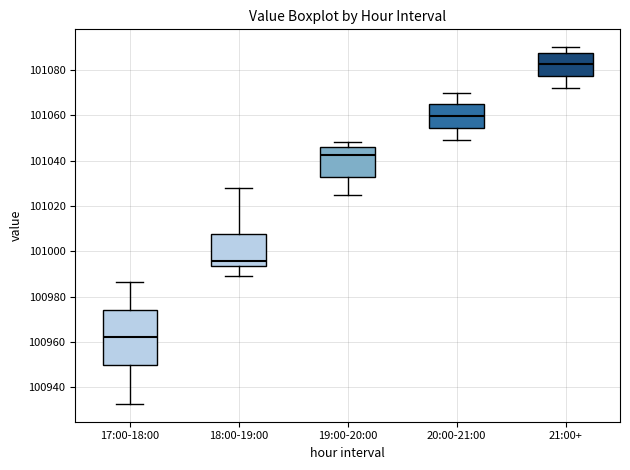

Reading left to right, transcribe this box plot: for each box, give where its median line is, the range the box spans, and where its two whiskers end, as read against the y-axis. The values are not printed on the chart, so give them approximately, as read against the axis.

17:00-18:00: median 100962, box 100950 to 100974, whiskers 100932 to 100986
18:00-19:00: median 100996, box 100994 to 101008, whiskers 100990 to 101028
19:00-20:00: median 101042, box 101032 to 101046, whiskers 101024 to 101048
20:00-21:00: median 101060, box 101054 to 101064, whiskers 101050 to 101070
21:00+: median 101082, box 101078 to 101088, whiskers 101072 to 101090